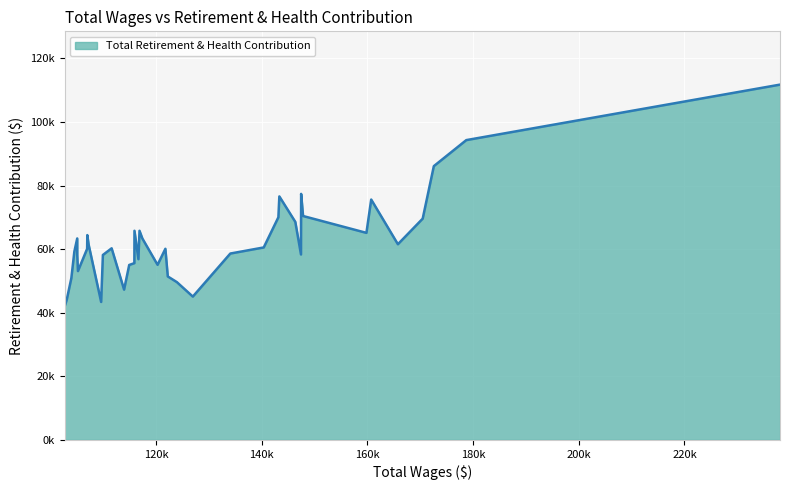

What is the greatest value displayed?

111775